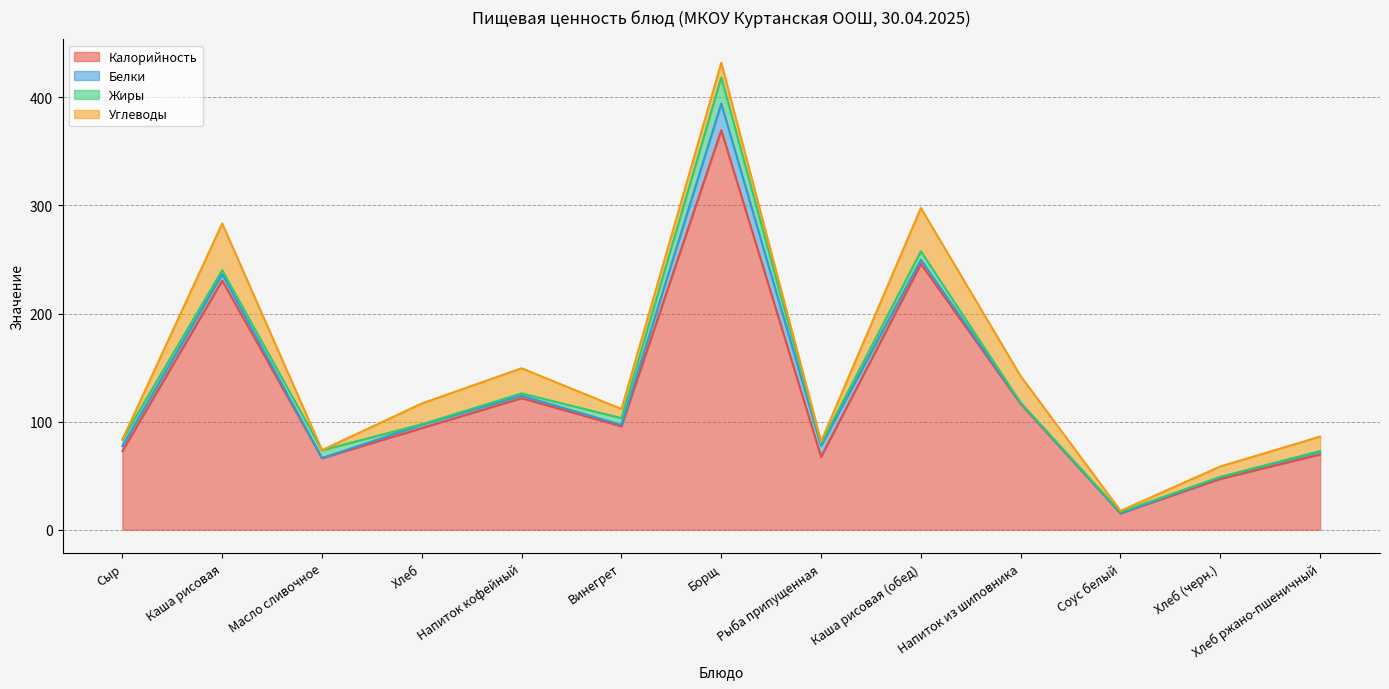

At which category is the sum across all series the highest?

Борщ